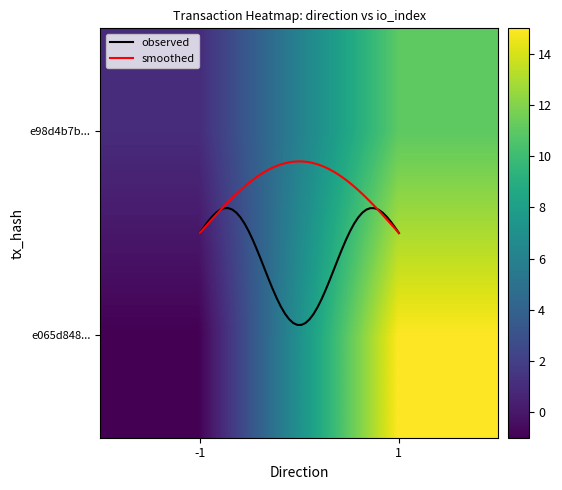

True or false: e98d4b7b5064002309730a379a06fa8e544adf1 has a value of 1 at 0.

False